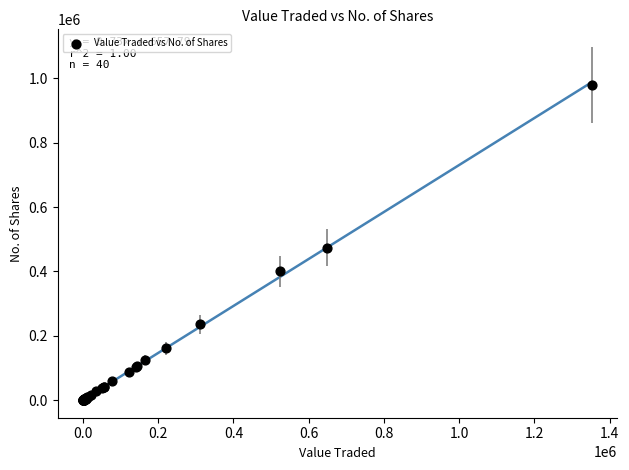

What Y value in the scatter plot is closest to 490096?

473954